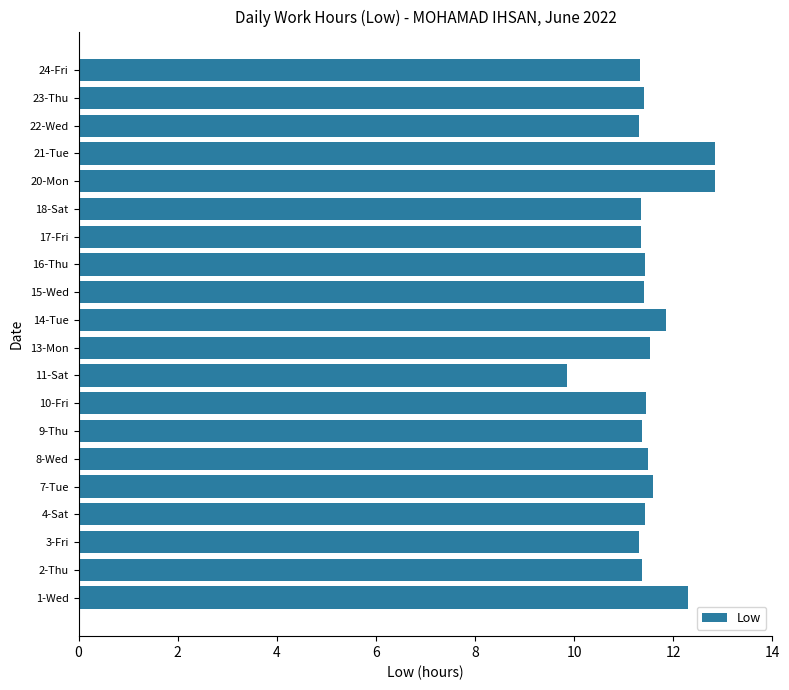

True or false: the data shows 3.6 at 8-Wed.

False